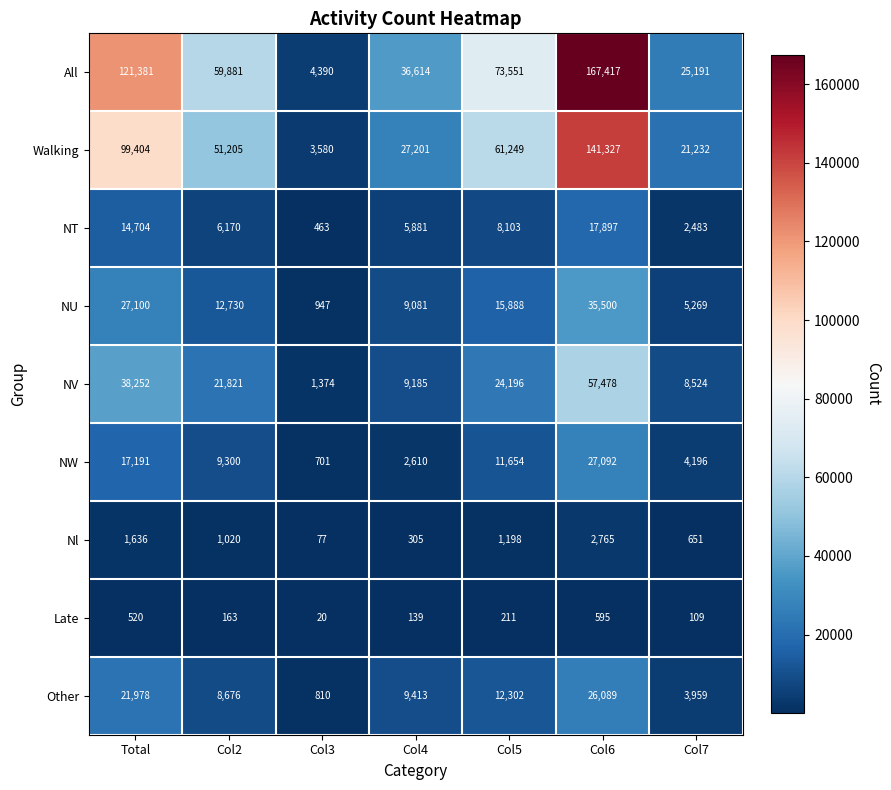

How many data points in All are less than 59881?

3